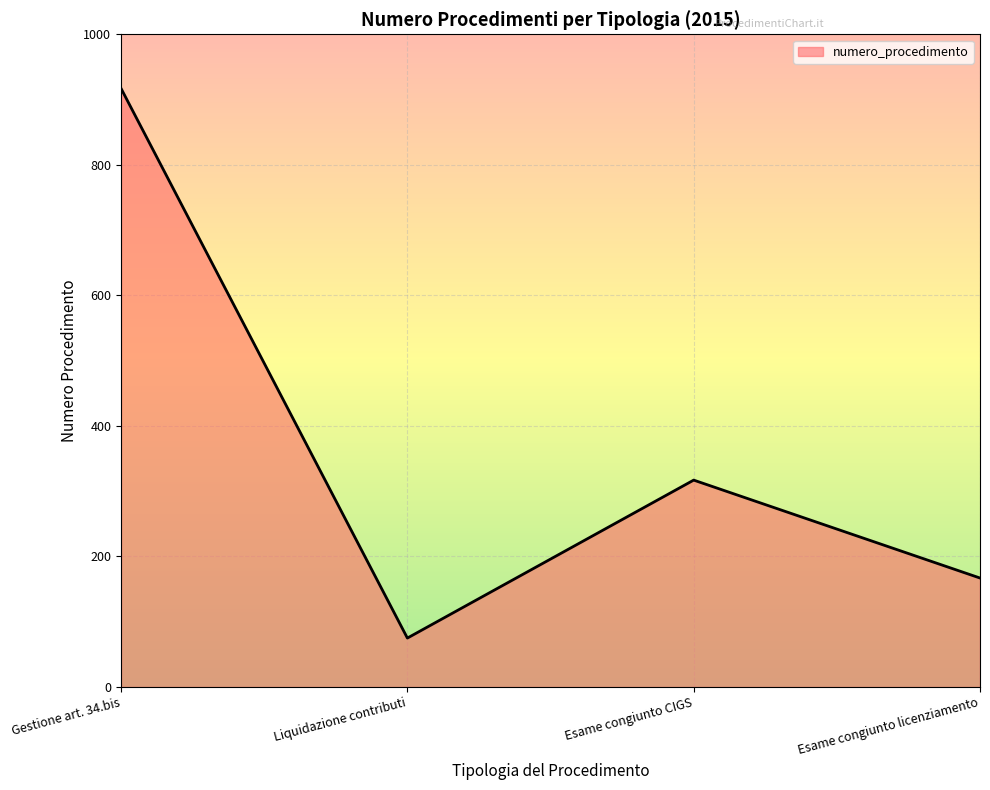

At which category does the data reach its first local valley?

Liquidazione contributi